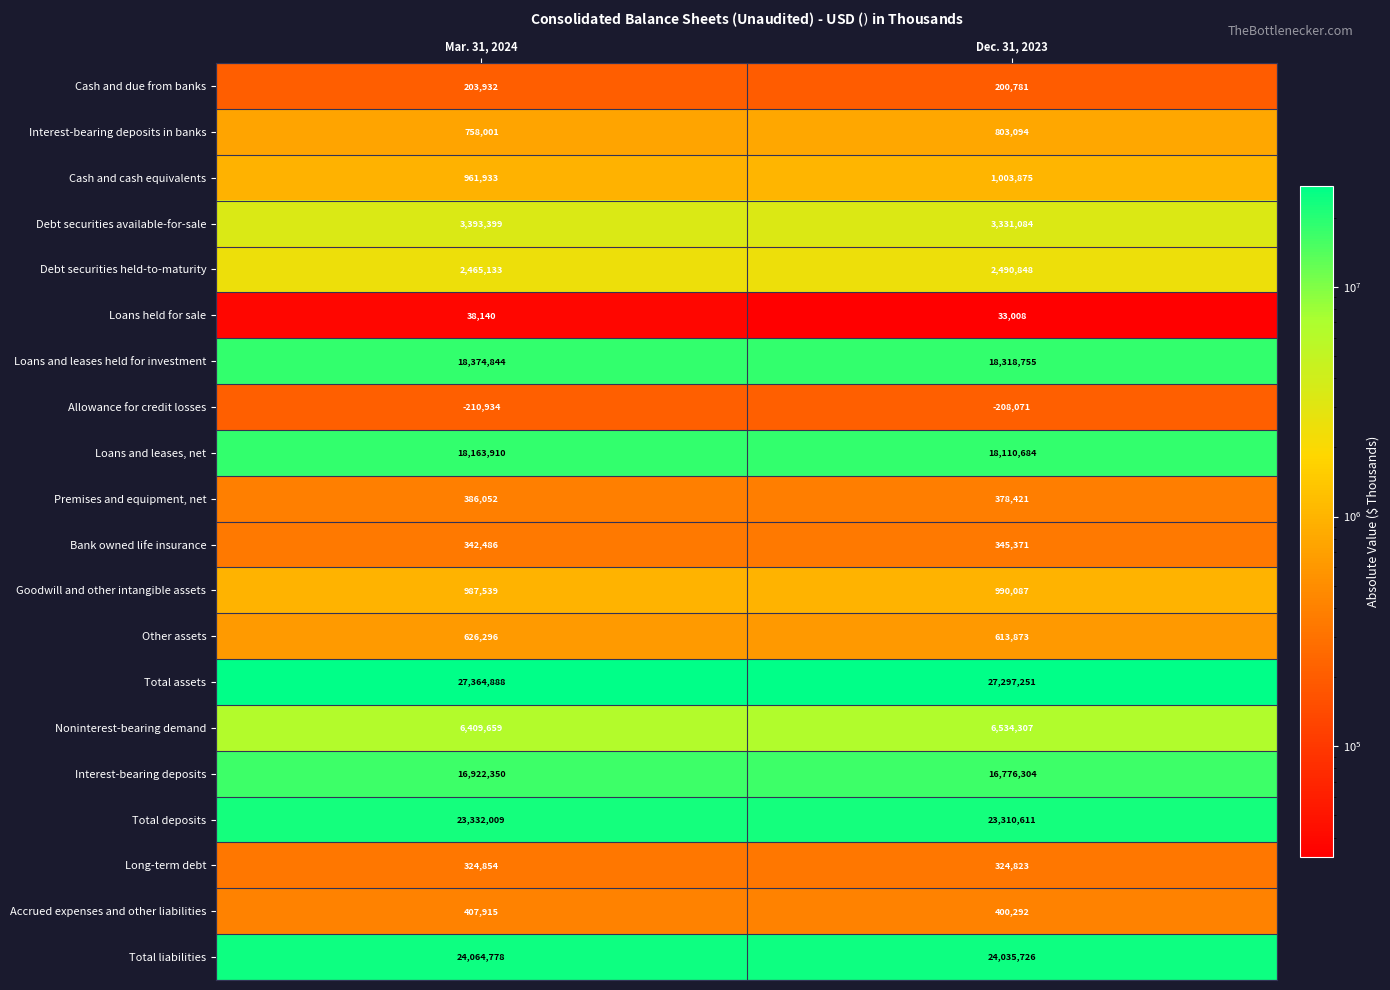

Where is Allowance for credit losses nearest to the value -209502?

Dec. 31, 2023